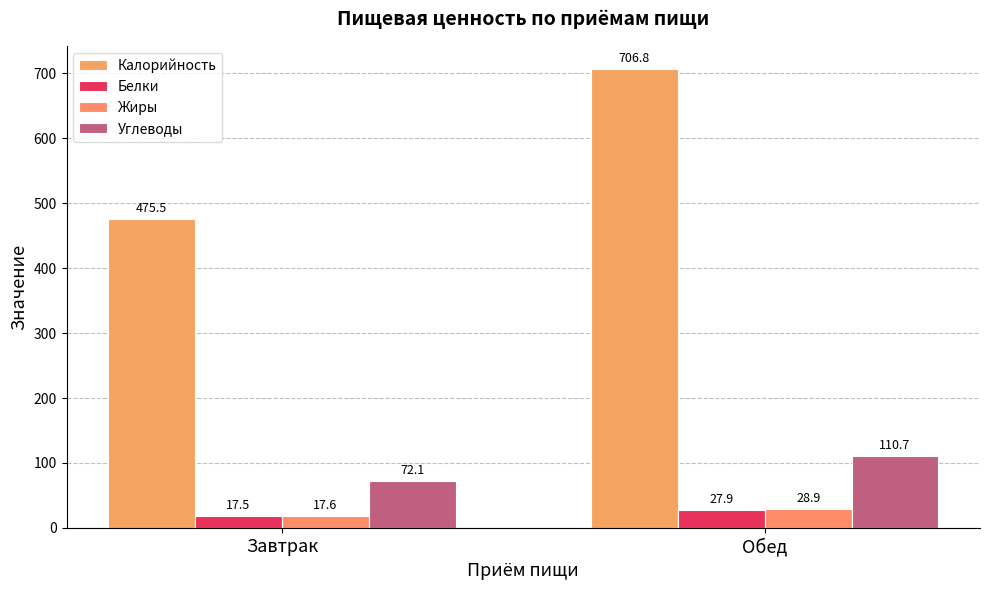

What is the minimum value shown in the chart?

17.5